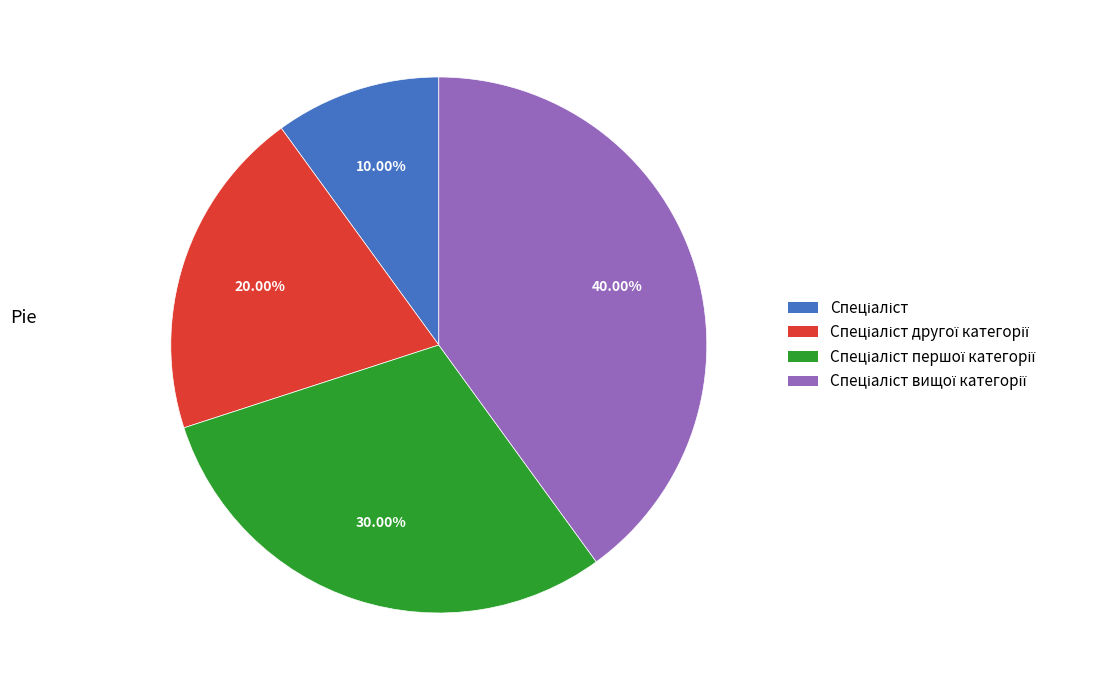

Is there a majority slice in this chart?

No